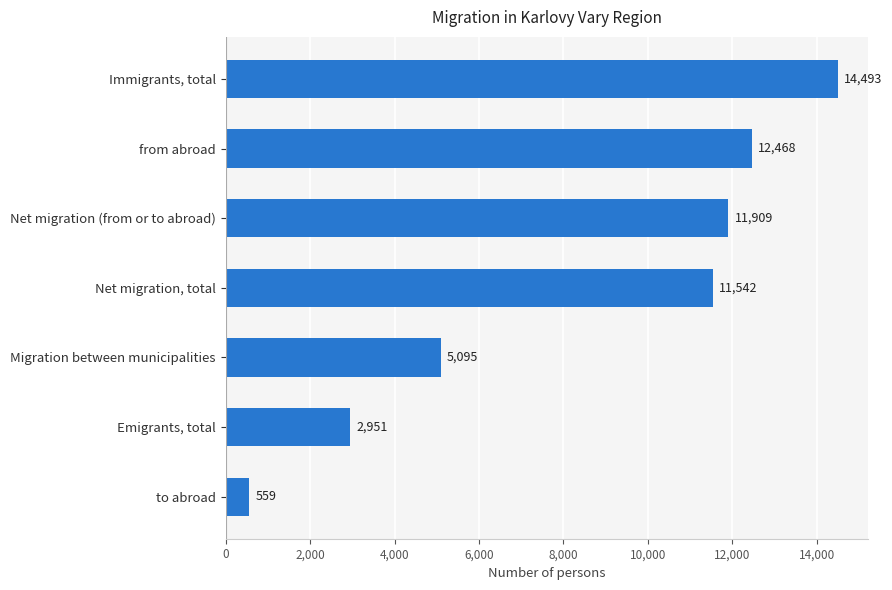

Where is the data nearest to the value 7526?

Migration between municipalities